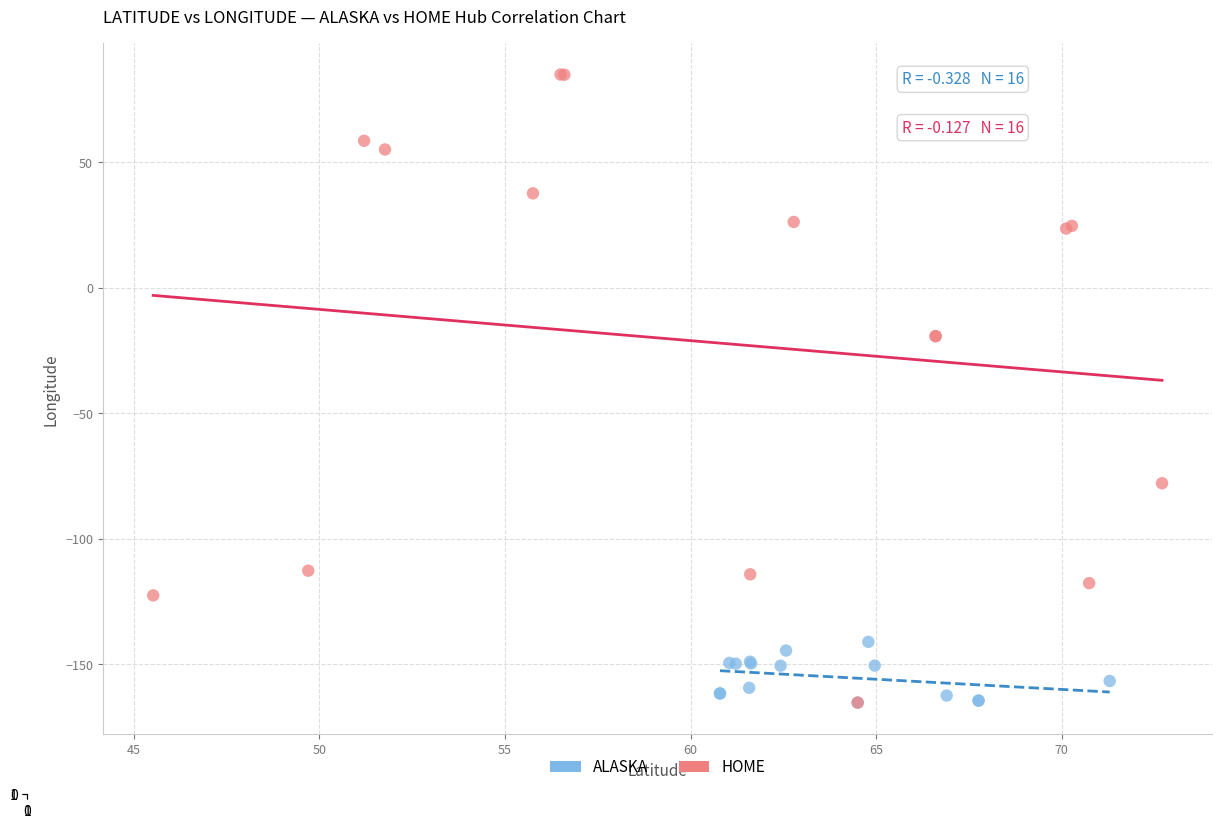

Which series contains the highest Y value?

HOME